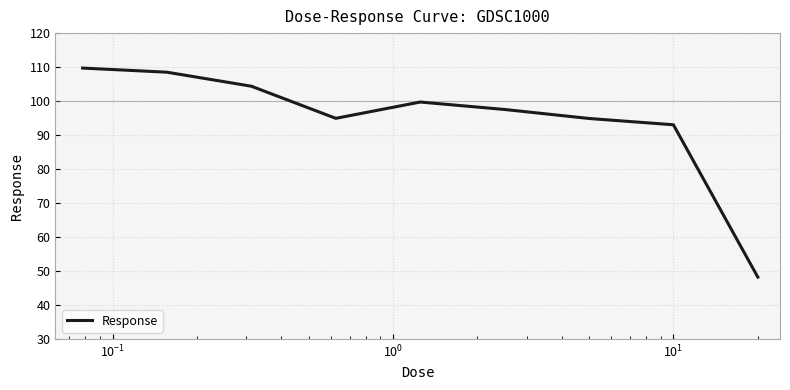

Reading right to left, what are all the values shown in this chart?

48.2	93.0	94.9	97.5	99.7	94.9	104.4	108.5	109.7